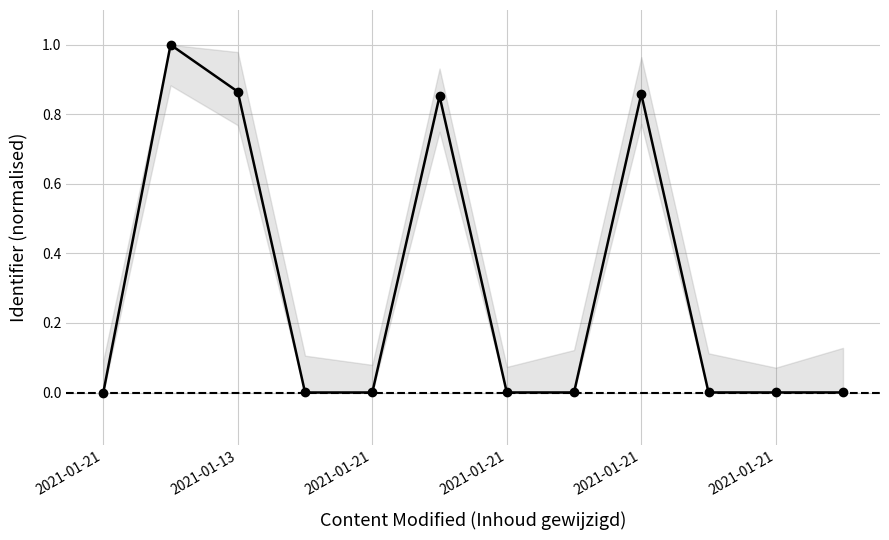

Count the number of data series in this chart.

1